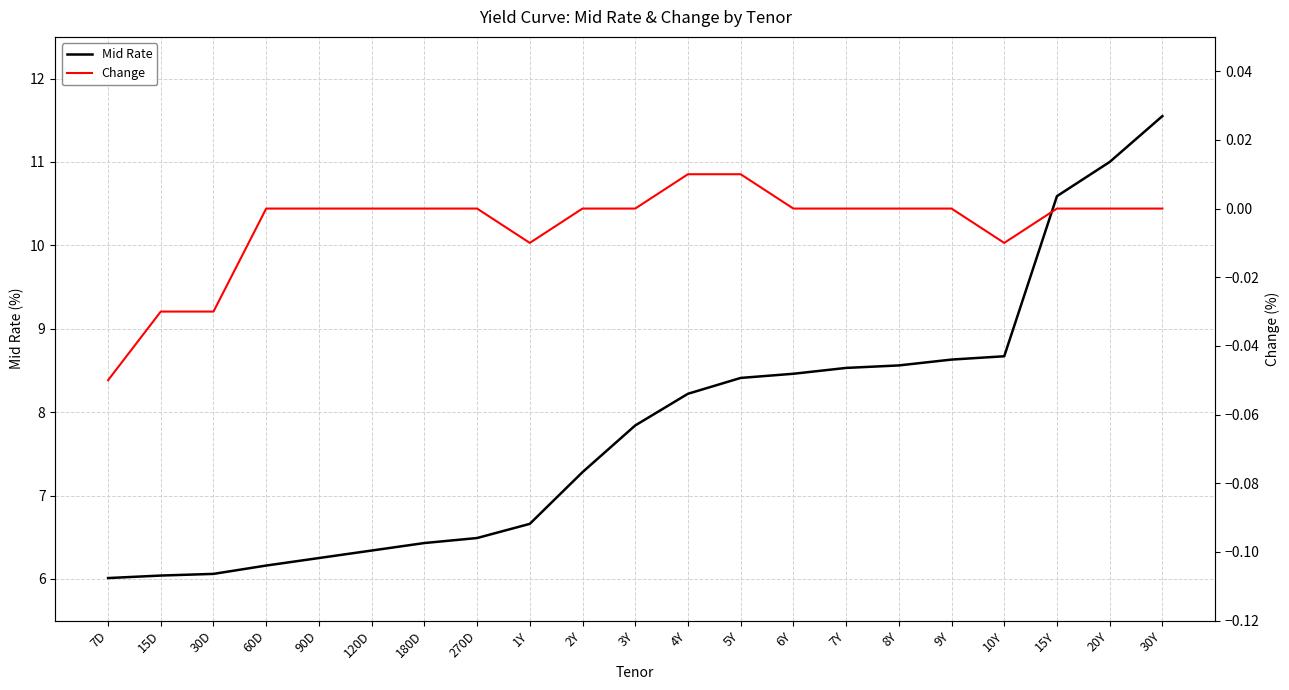

Reading right to left, list all the values displayed in this chart.

Mid Rate: 30Y=11.6	20Y=11.0	15Y=10.6	10Y=8.7	9Y=8.6	8Y=8.6	7Y=8.5	6Y=8.5	5Y=8.4	4Y=8.2	3Y=7.8	2Y=7.3	1Y=6.7	270D=6.5	180D=6.4	120D=6.3	90D=6.2	60D=6.2	30D=6.1	15D=6.0	7D=6.0
Change: 30Y=0.0	20Y=0.0	15Y=0.0	10Y=-0.0	9Y=0.0	8Y=0.0	7Y=0.0	6Y=0.0	5Y=0.0	4Y=0.0	3Y=0.0	2Y=0.0	1Y=-0.0	270D=0.0	180D=0.0	120D=0.0	90D=0.0	60D=0.0	30D=-0.0	15D=-0.0	7D=-0.1